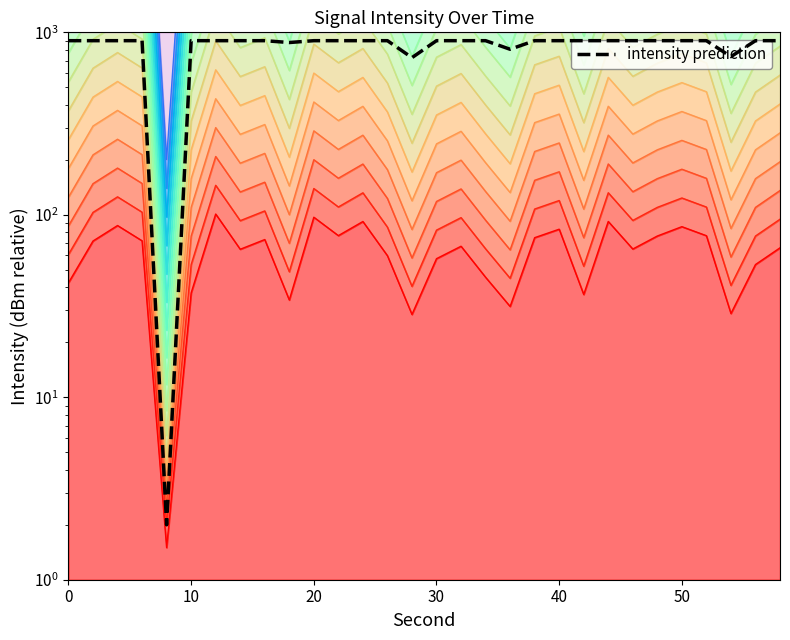

How many interior local valleys (lower than both neighbors) does the data have?

5